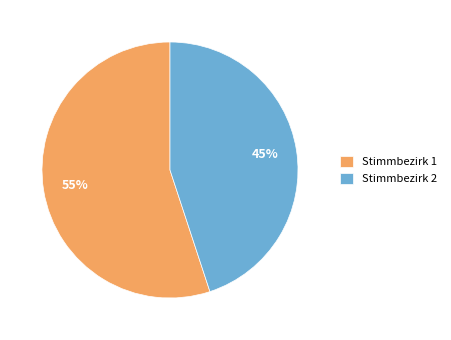

To the nearest percent, what is the difference between the largest and smallest slice percentages?

10%